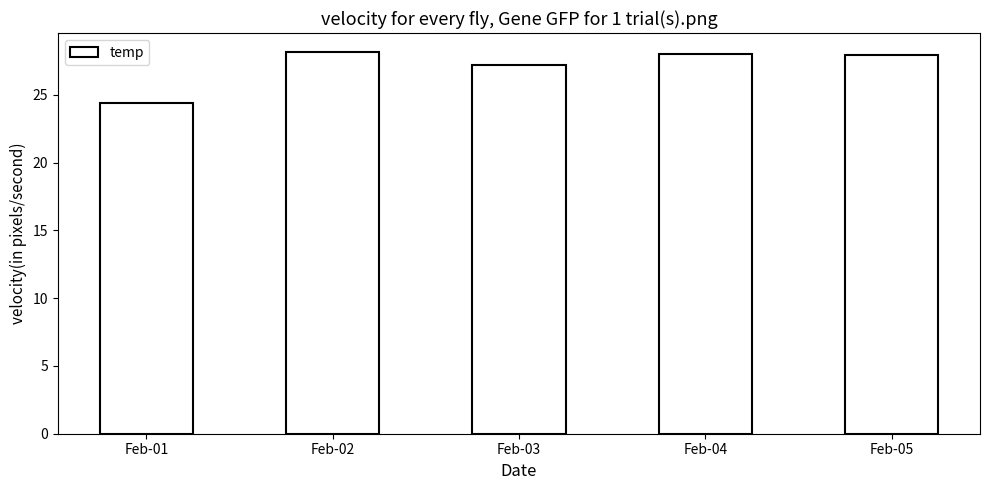

What is the greatest value displayed?

28.2